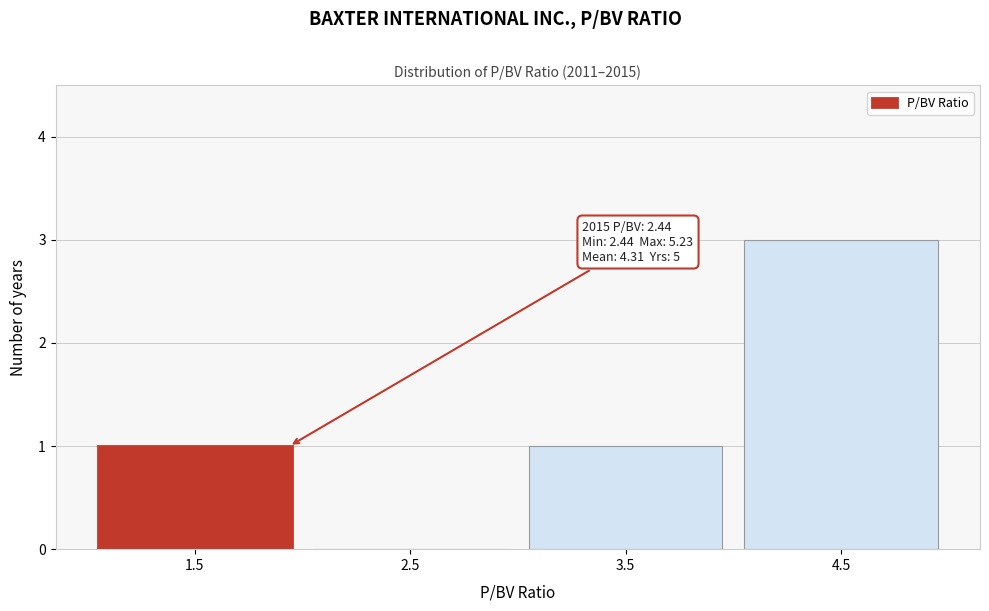

Reading left to right, list all the values displayed in this chart.

1.5=1	2.5=0	3.5=1	4.5=3